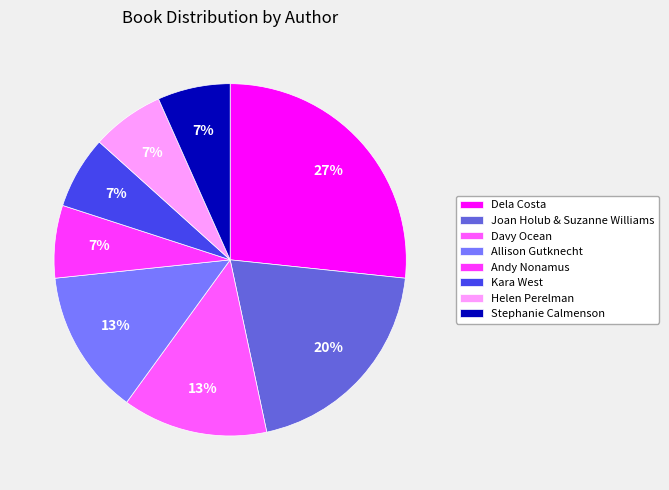

How many slices are in this pie chart?

8